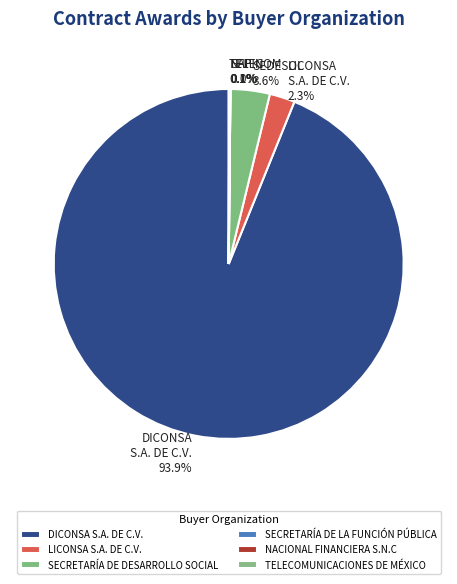

Which slice is the largest?

DICONSA S.A. DE C.V.